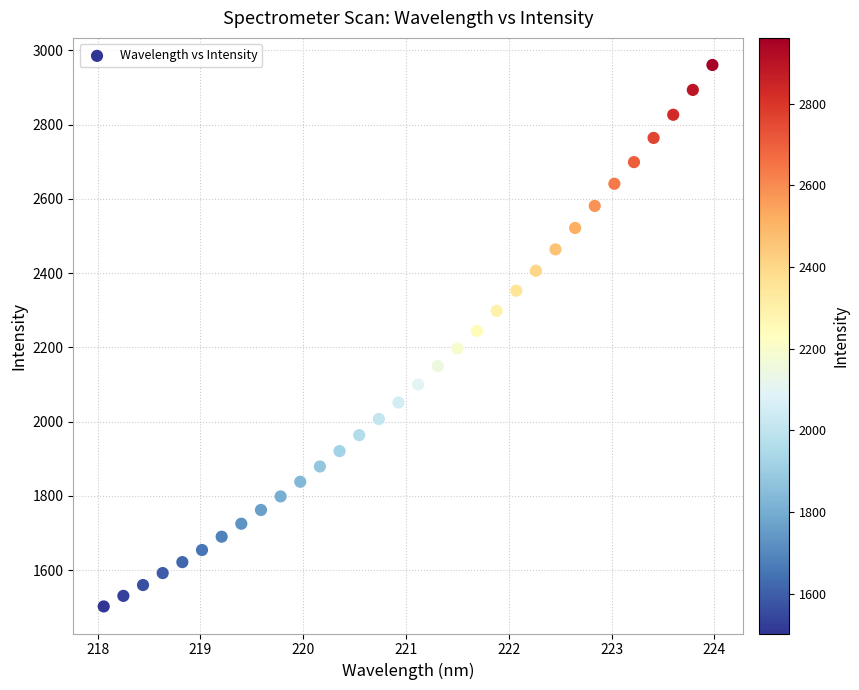

What is the range of Y values (max minus min)?

1458.5